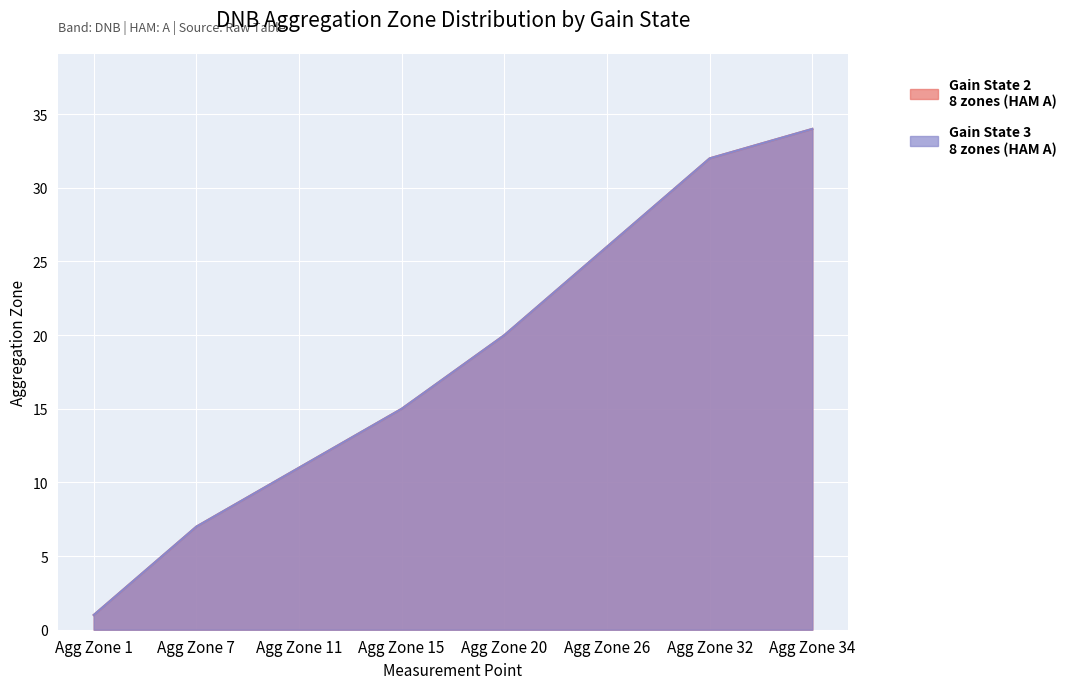

Which category has the lowest value in the Gain State 2 series?

Agg Zone 1